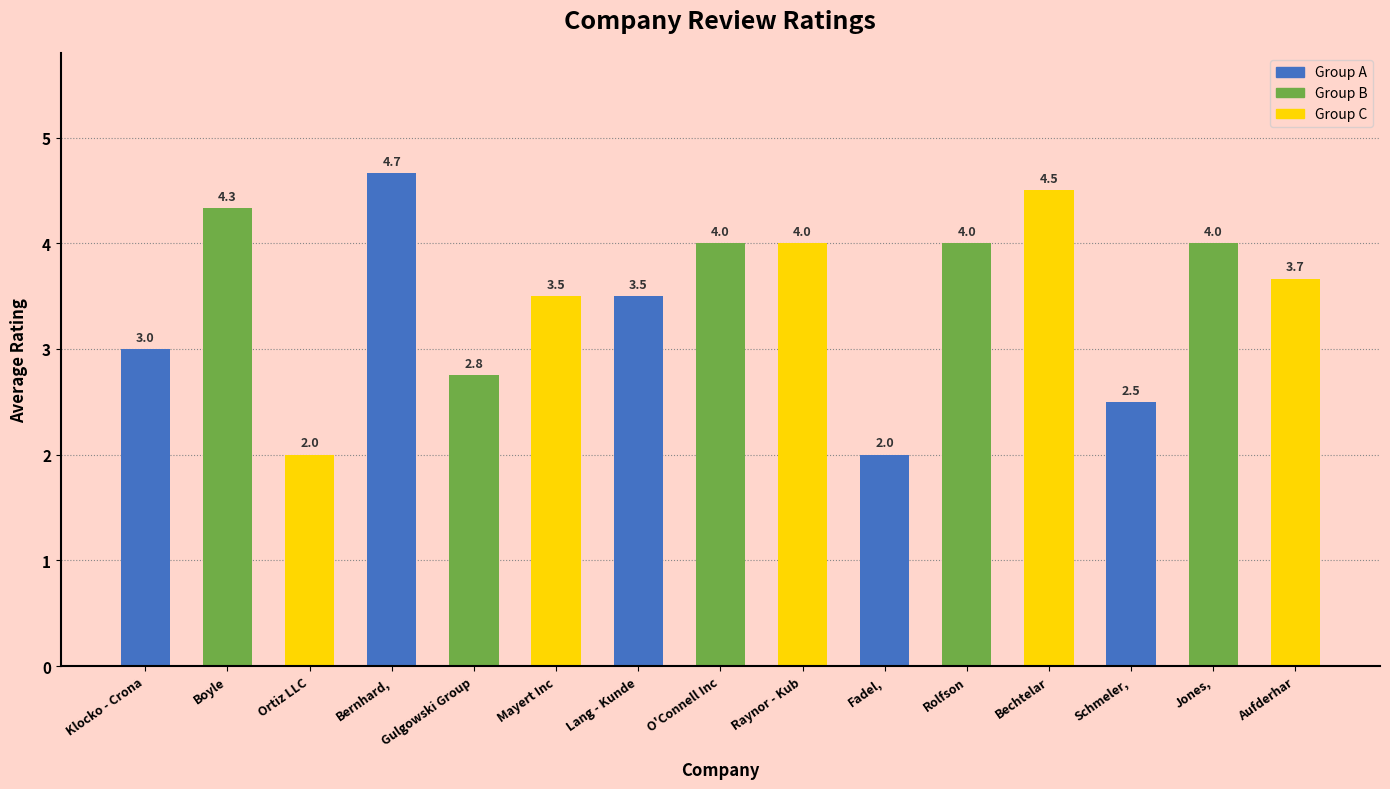

Does the chart contain any negative values?

No